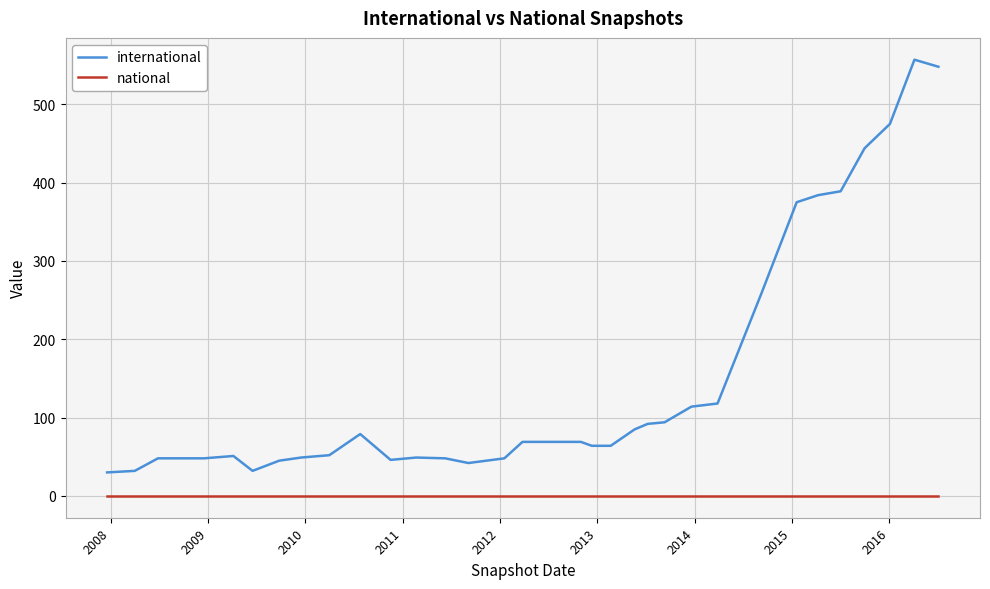

True or false: international and national cross at least once.

False